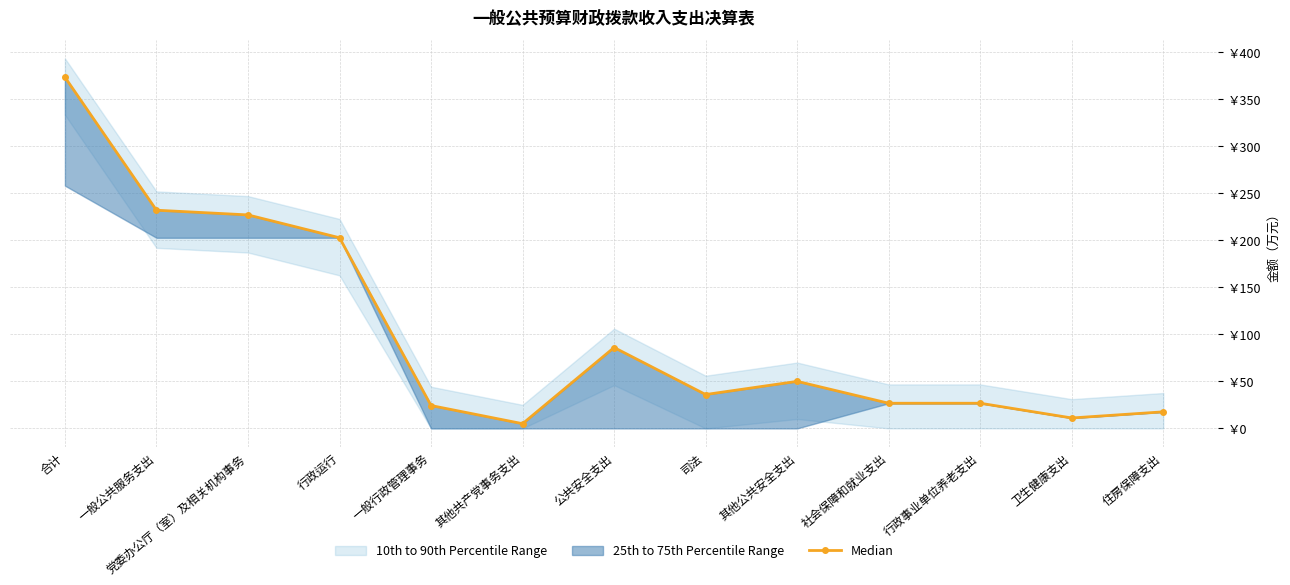

Where does the data first go above 36?

合计